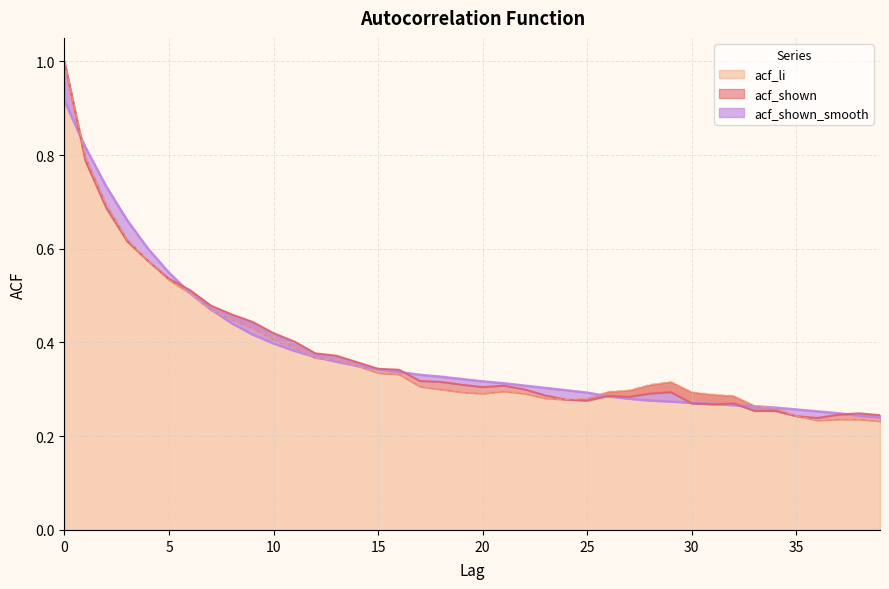

What is the lowest value of the acf_shown series?

0.2